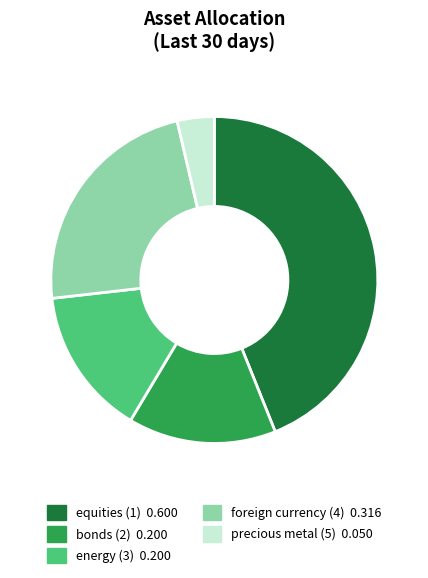

Is it true that foreign currency (4) is 16% of the pie?

False